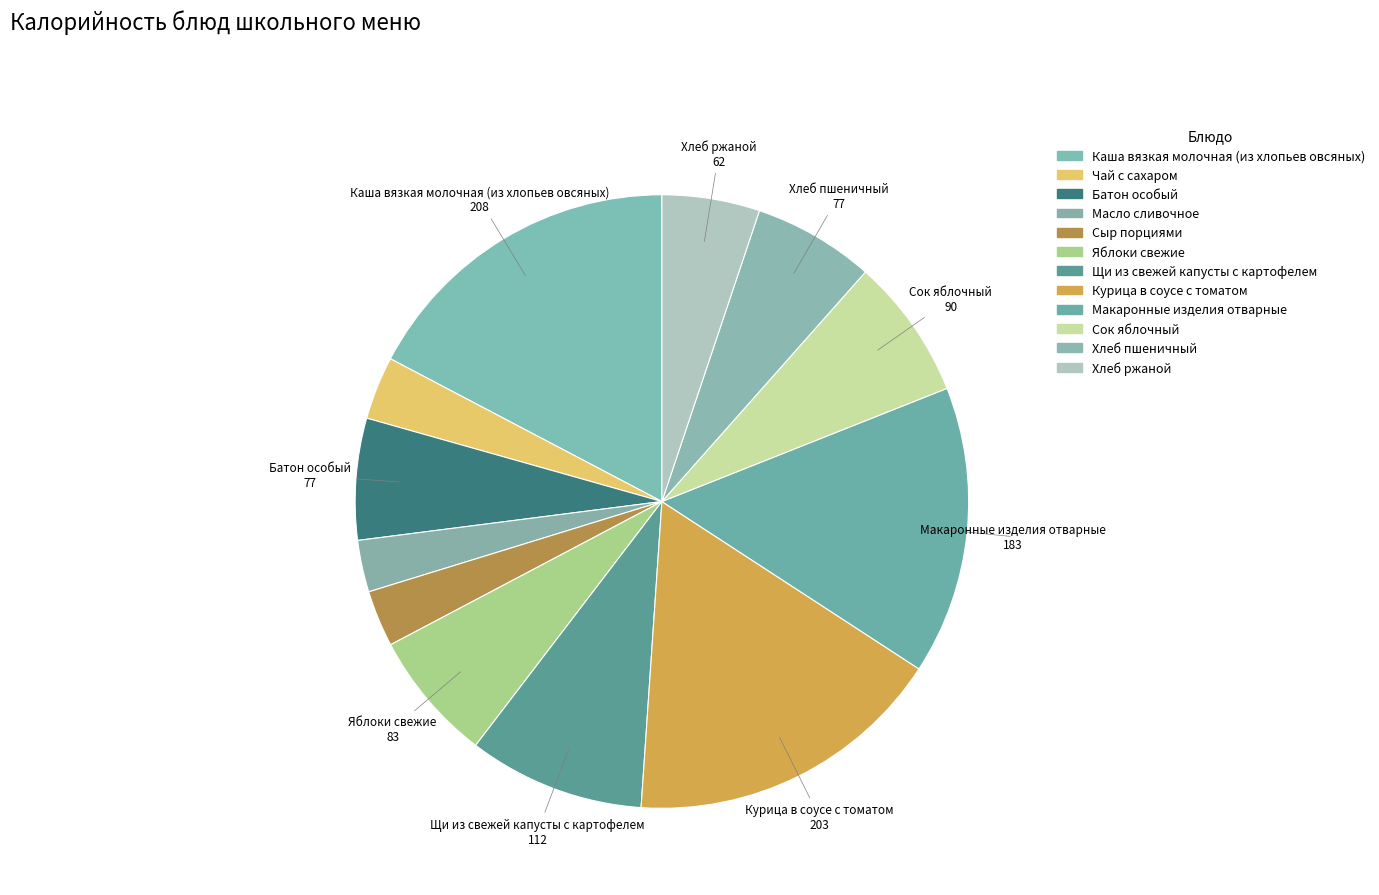

To the nearest percent, what percentage of the pie is Щи из свежей капусты с картофелем?

9%